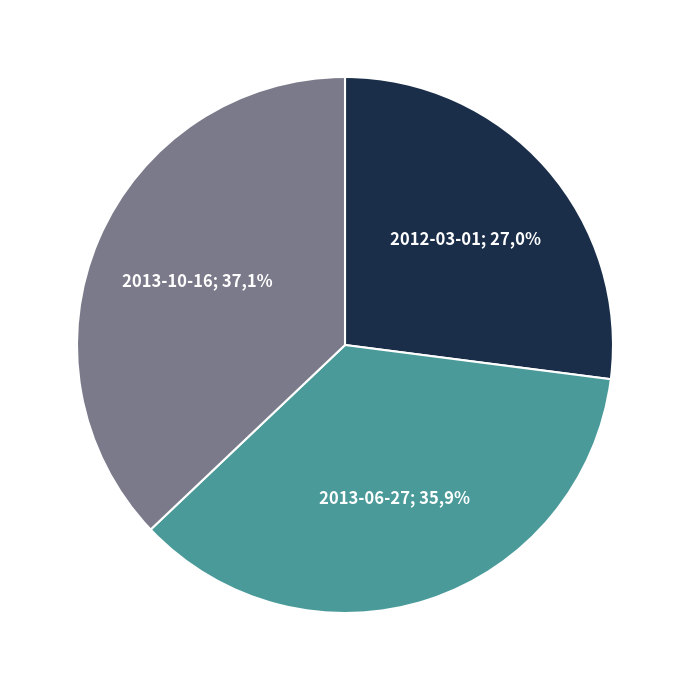

Rank the categories by value from lowest to highest.

2012-03-01, 2013-06-27, 2013-10-16